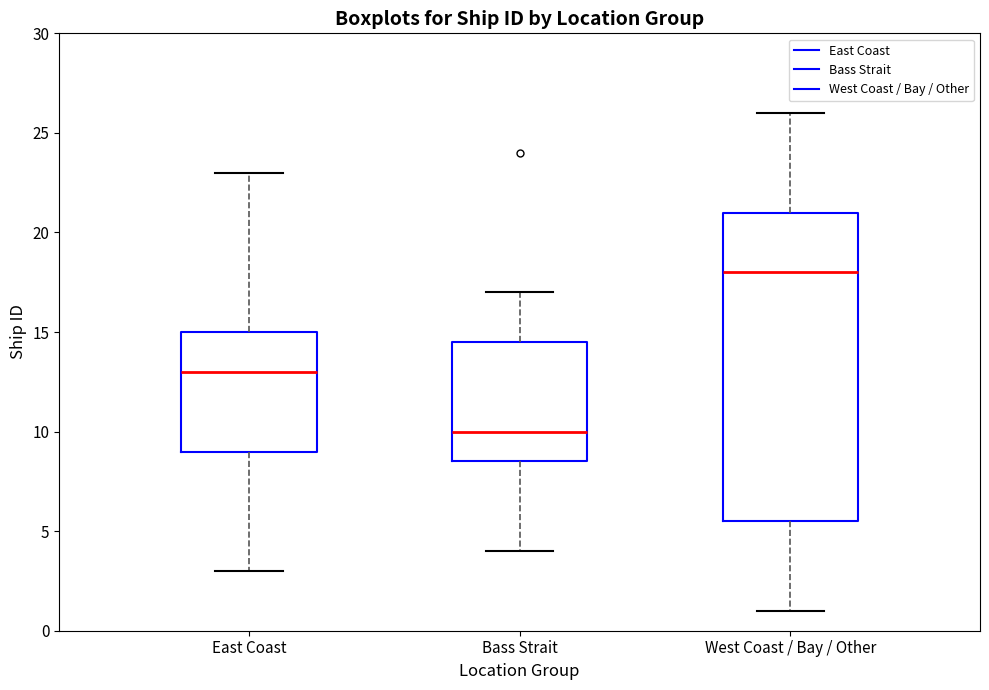

Where does the upper whisker of the box for Bass Strait end on the y-axis? The values are not printed on the chart, so give them approximately, as read against the axis.

17.0